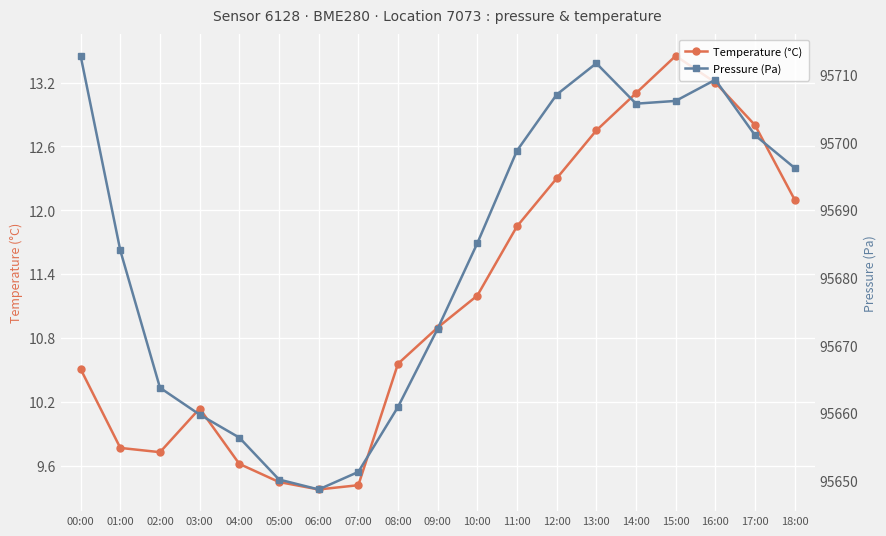

Where is pressure nearest to the value 95680?

01:00